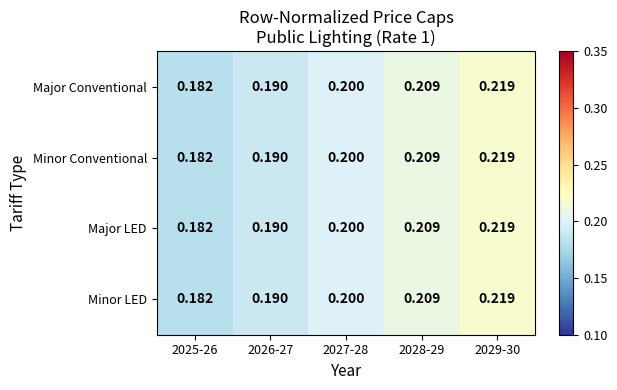

Is the value of Minor LED at 2028-29 greater than the value of Minor Conventional at 2027-28?

Yes